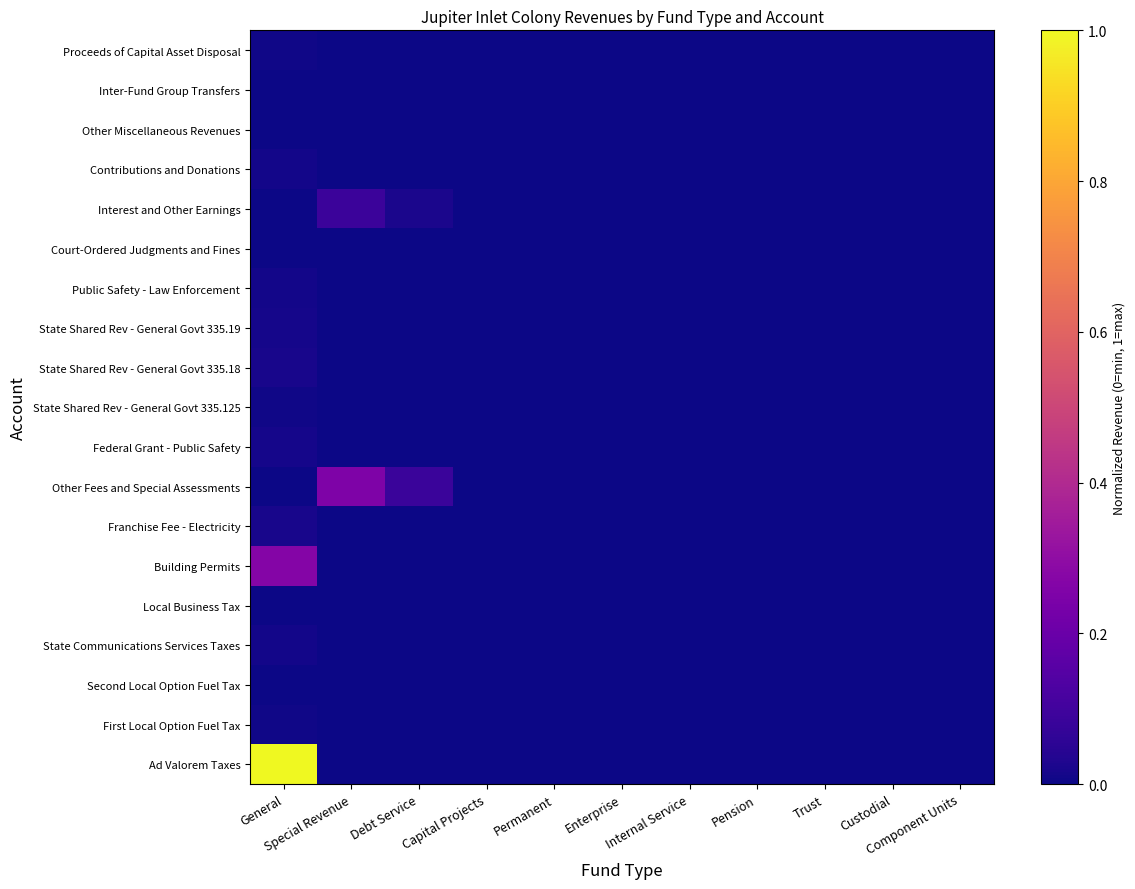

Rank the series by their maximum value, from lowest to highest.

Court-Ordered Judgments and Fines, Other Miscellaneous Revenues, Local Business Tax, Second Local Option Fuel Tax, Inter-Fund Group Transfers, Proceeds of Capital Asset Disposal, State Shared Rev - General Govt 335.125, First Local Option Fuel Tax, Public Safety - Law Enforcement, Contributions and Donations, State Communications Services Taxes, Federal Grant - Public Safety, State Shared Rev - General Govt 335.19, State Shared Rev - General Govt 335.18, Franchise Fee - Electricity, Interest and Other Earnings, Other Fees and Special Assessments, Building Permits, Ad Valorem Taxes